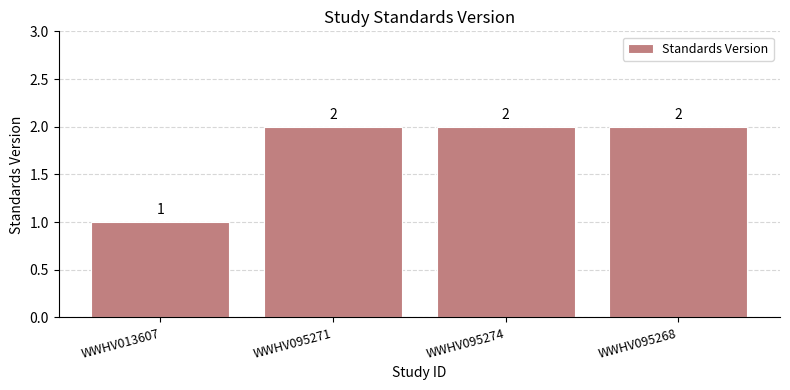

Reading left to right, extract all data points from this chart.

1	2	2	2